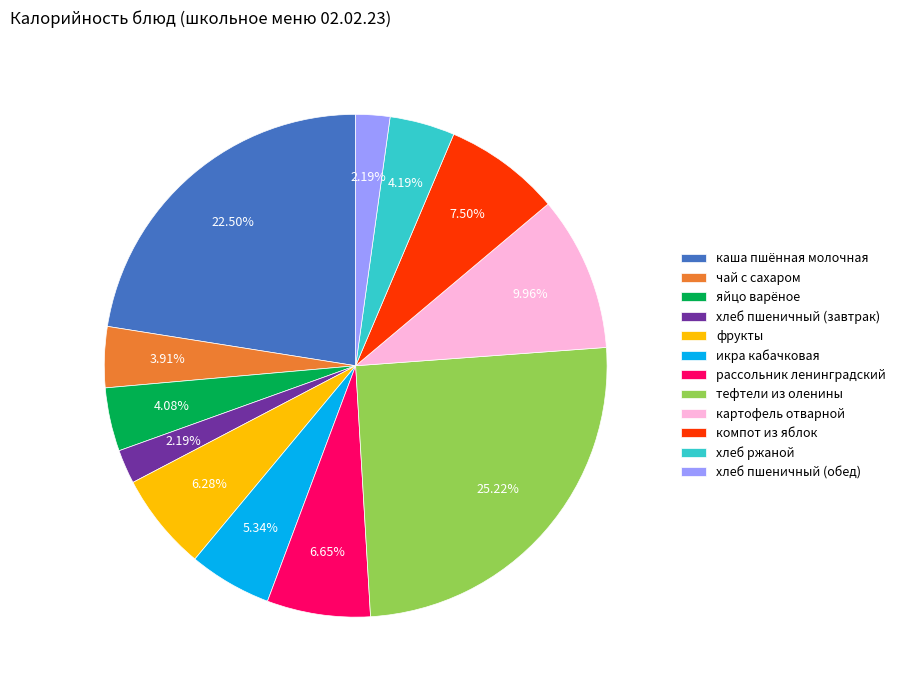

What is the largest slice in the pie chart?

тефтели из оленины